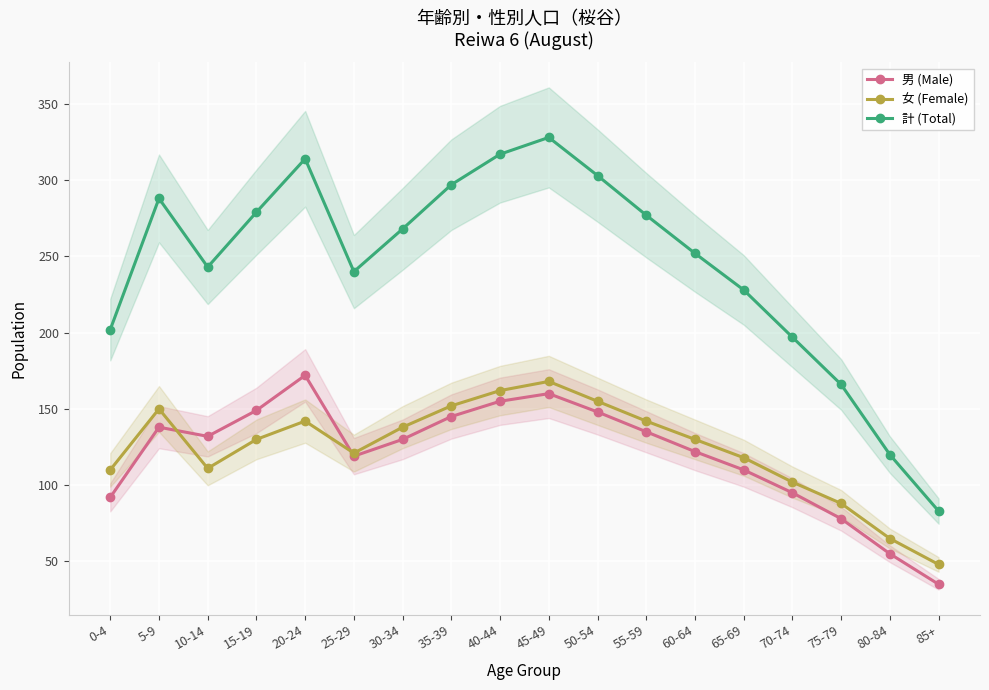

The value of 計 (Total) at 10-14 is 243. True or false?

True